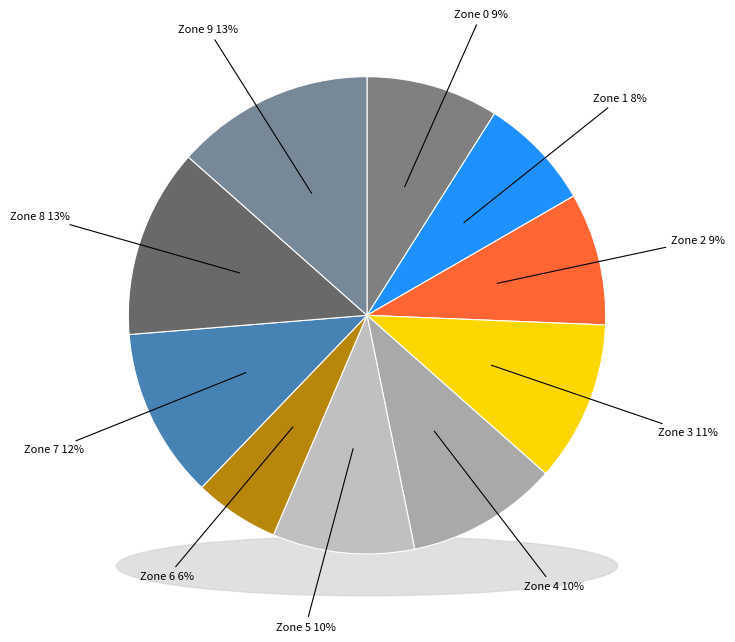

What is the smallest slice in the pie chart?

6